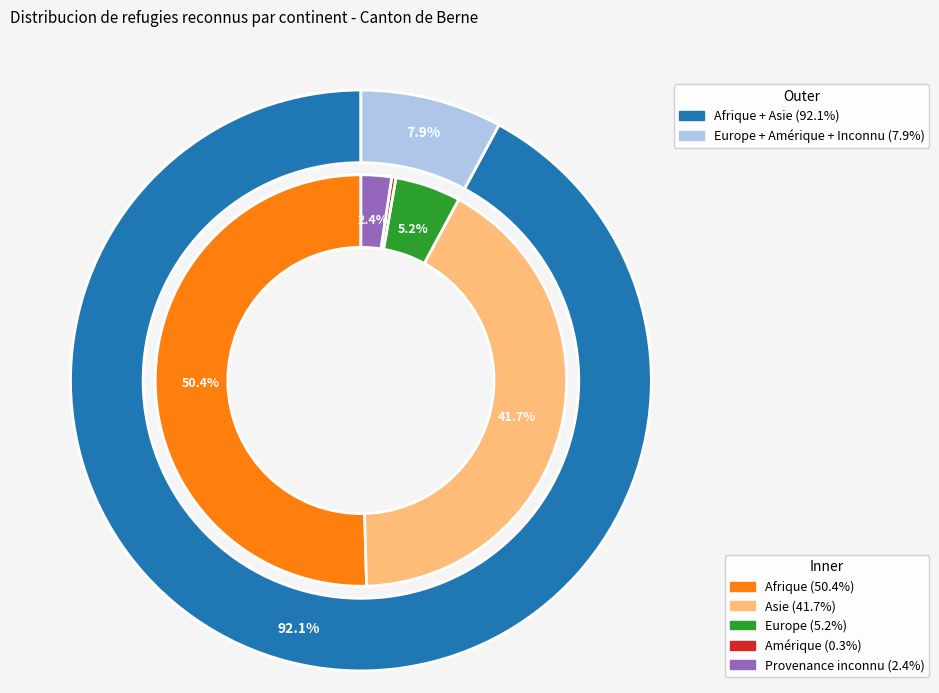

What is the largest slice in the pie chart?

Afrique